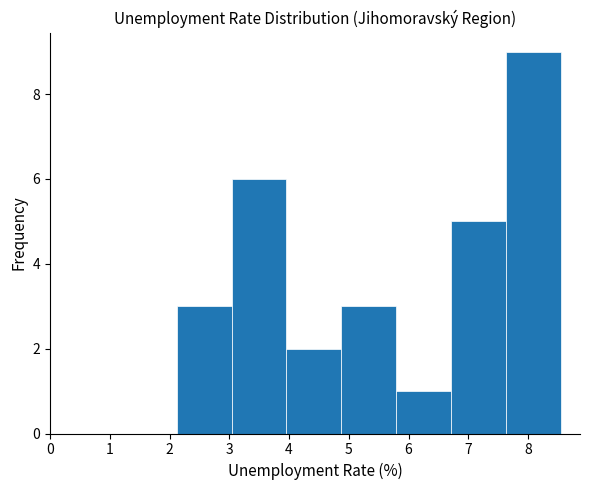

Reading left to right, list every bar in this chart as the range it spans on the x-axis followed by its height. Neither the bar edges nor the heights are printed on the chart, so give them approximately, as read against the axes.

2.1 to 3.0: 3
3.0 to 4.0: 6
4.0 to 4.9: 2
4.9 to 5.8: 3
5.8 to 6.7: 1
6.7 to 7.6: 5
7.6 to 8.5: 9